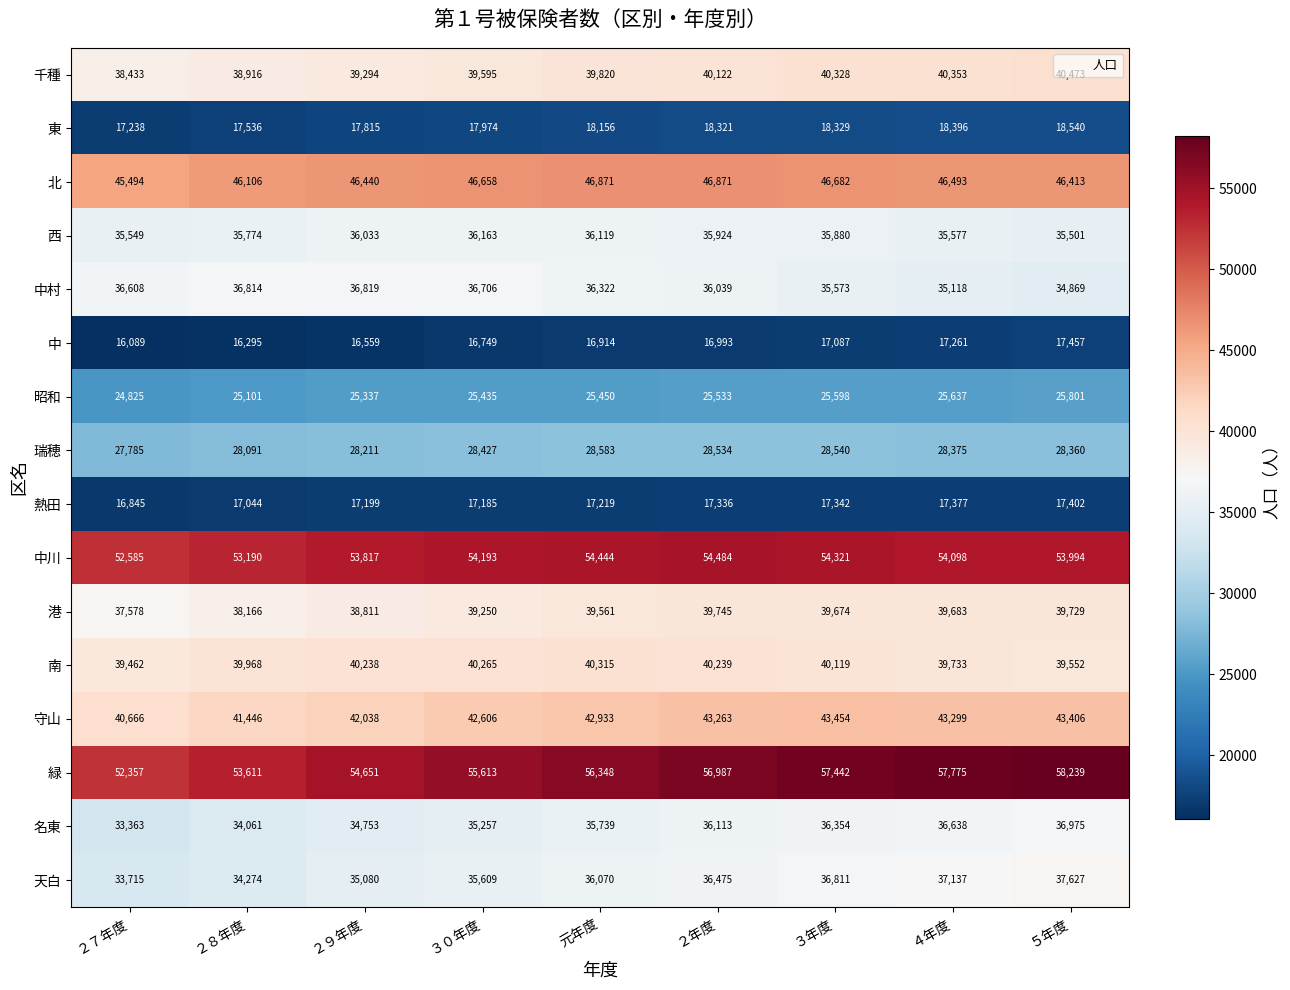

The 南 series shows 53488 at ５年度. True or false?

False